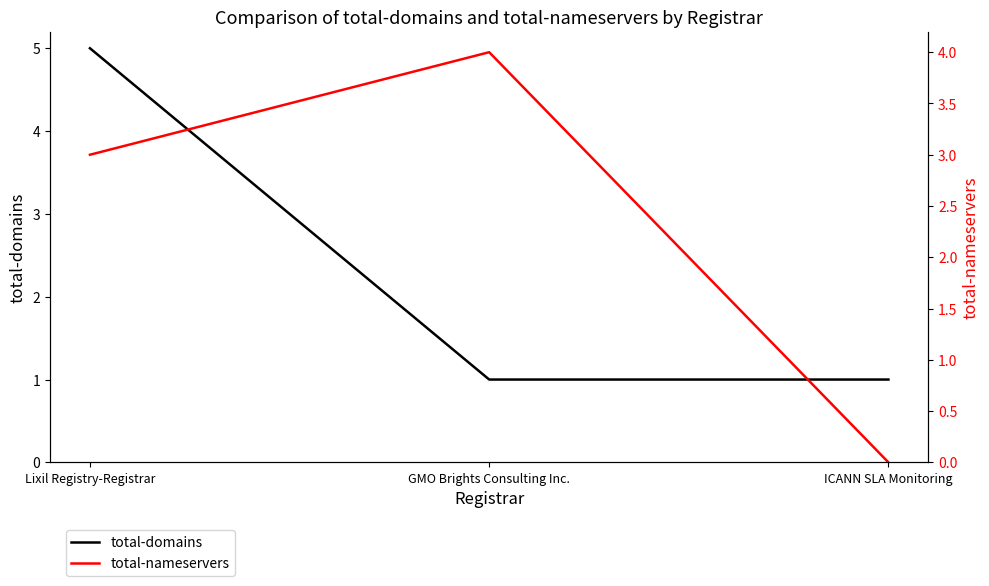

What position from the right is GMO Brights Consulting Inc.?

2